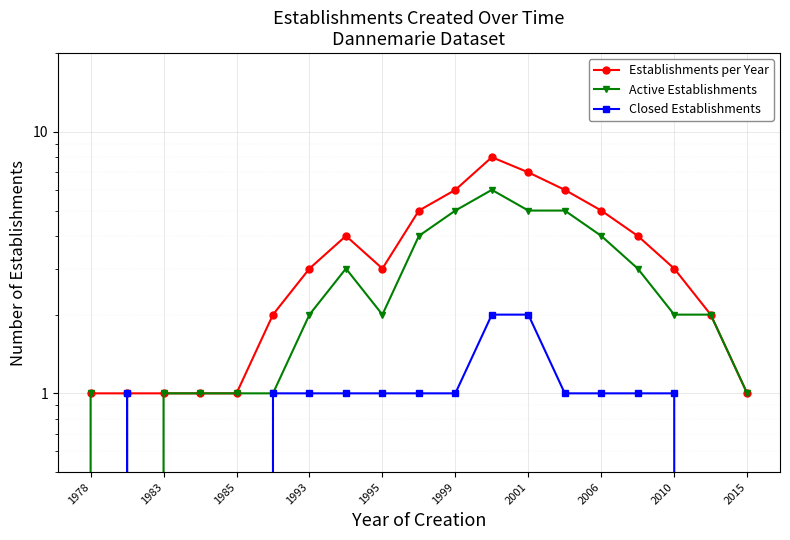

At which category is the sum across all series the highest?

11